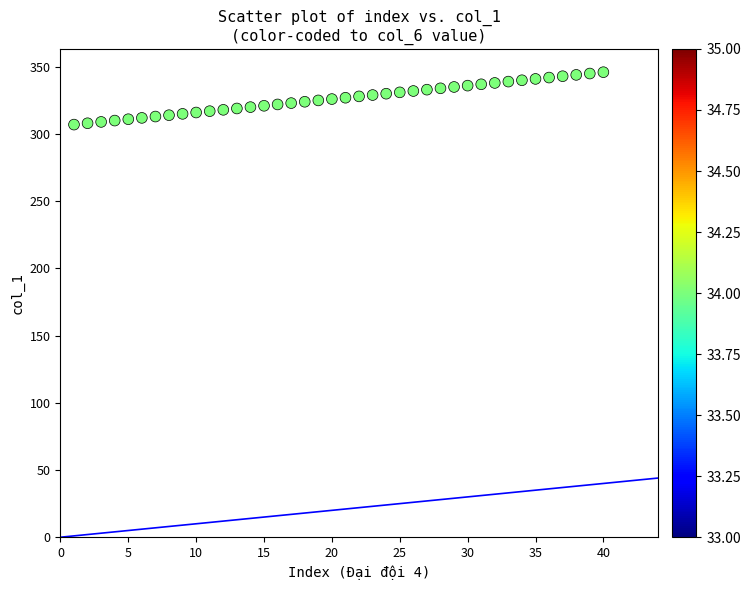

What is the range of X values (max minus min)?

39